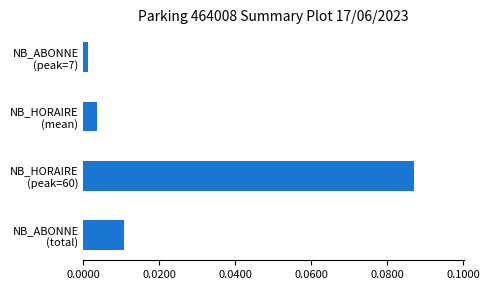

List the labels in order of value, smallest first.

NB_ABONNE
(peak=7), NB_HORAIRE
(mean), NB_ABONNE
(total), NB_HORAIRE
(peak=60)